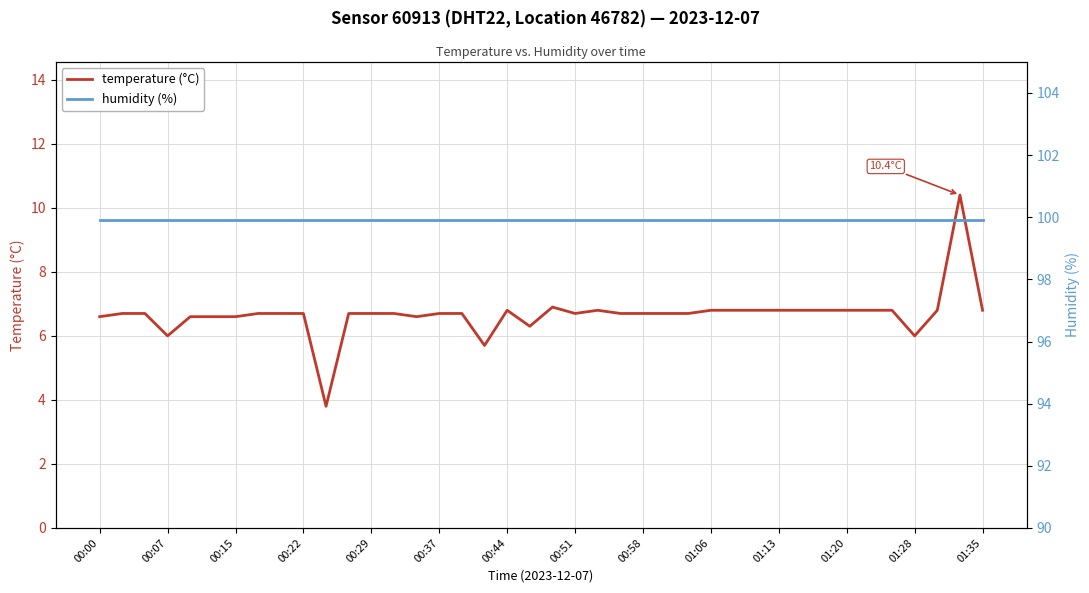

What is the highest value of the temperature (°C) series?

10.4